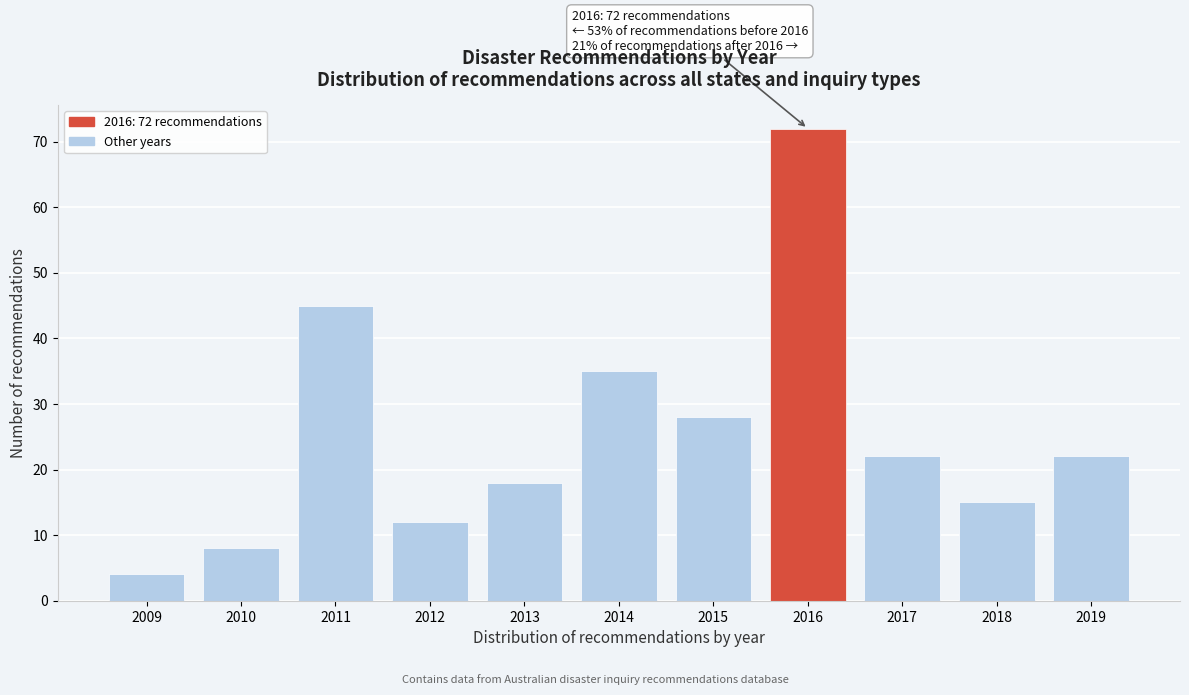

Reading left to right, transcribe all the data shown in this chart.

2009=4	2010=8	2011=45	2012=12	2013=18	2014=35	2015=28	2016=72	2017=22	2018=15	2019=22